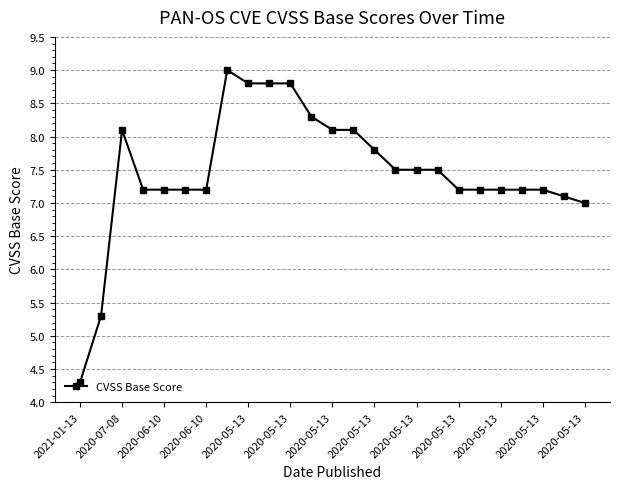

How many categories are shown in the chart?

25